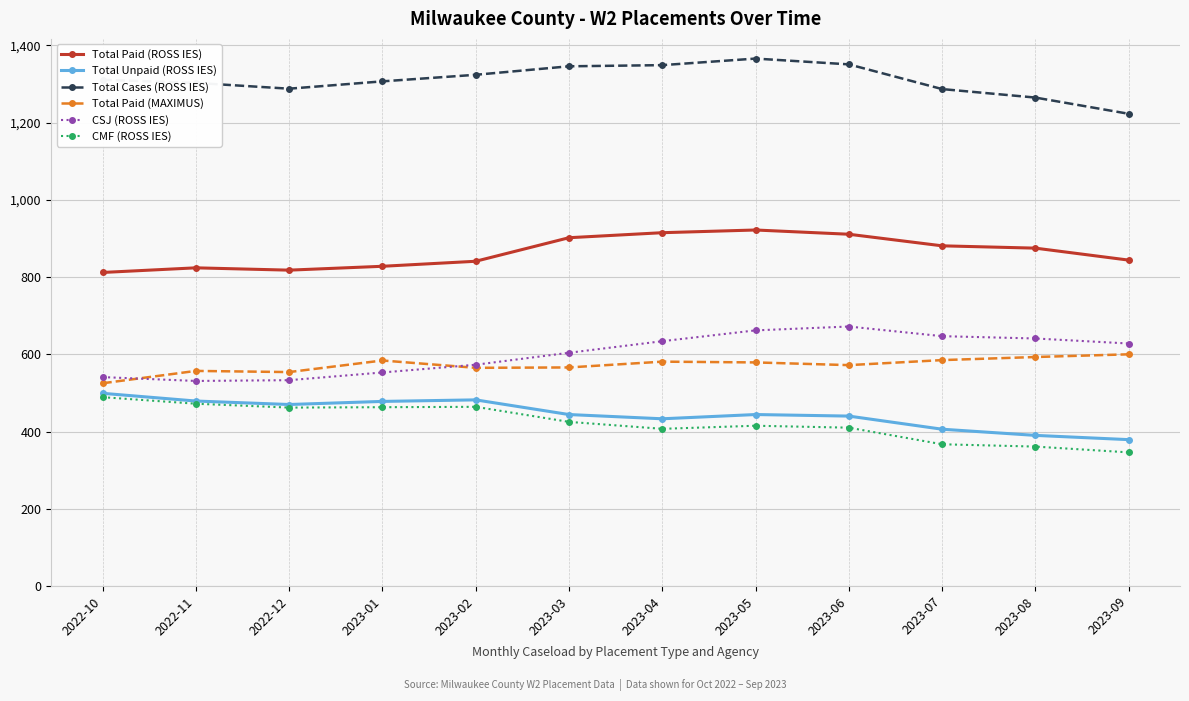

At how many categories does at least one series exceed 692?

12